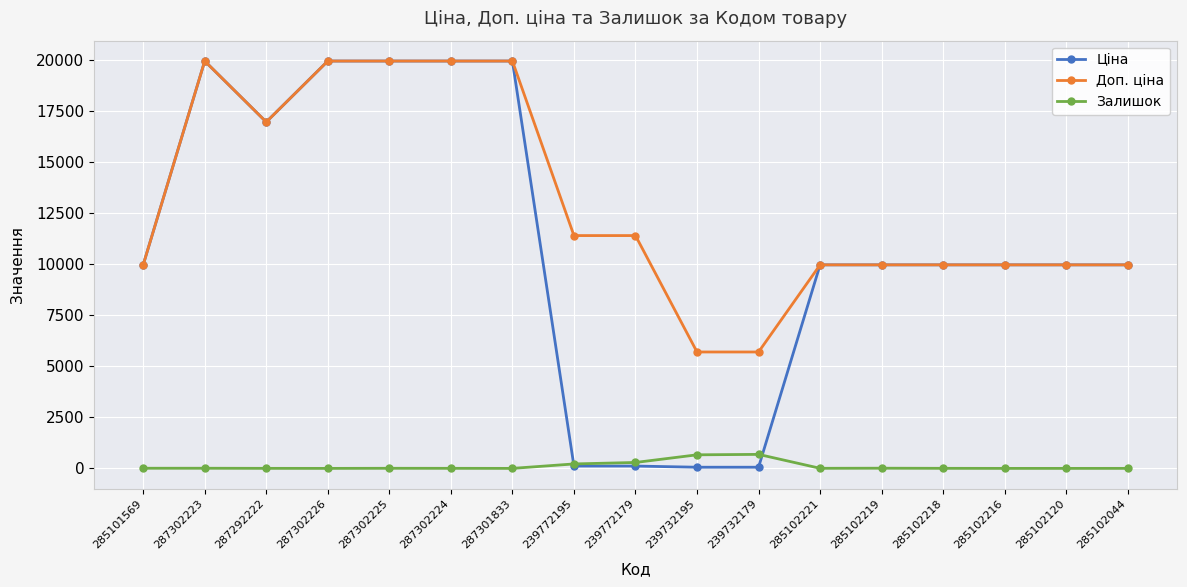

True or false: Ціна has a value of 19964.2 at 287302224.

True